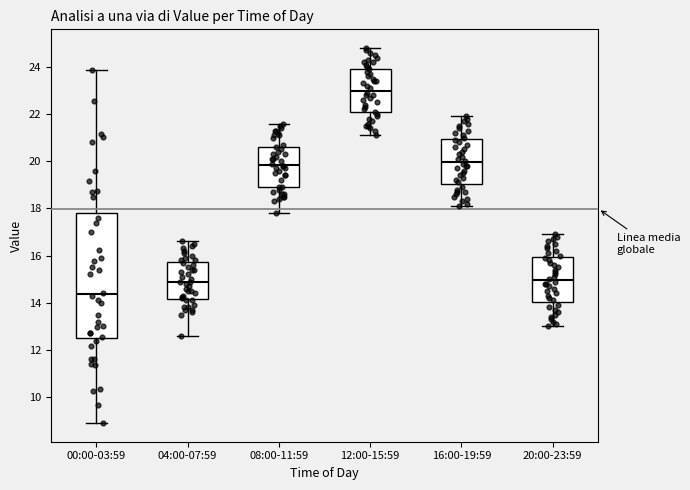

Comparing the boxes themselves (not the whiskers), which one is the tallest?

00:00-03:59